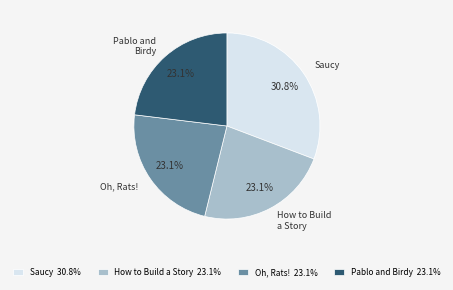

To the nearest percent, what is the average slice percentage?

25%